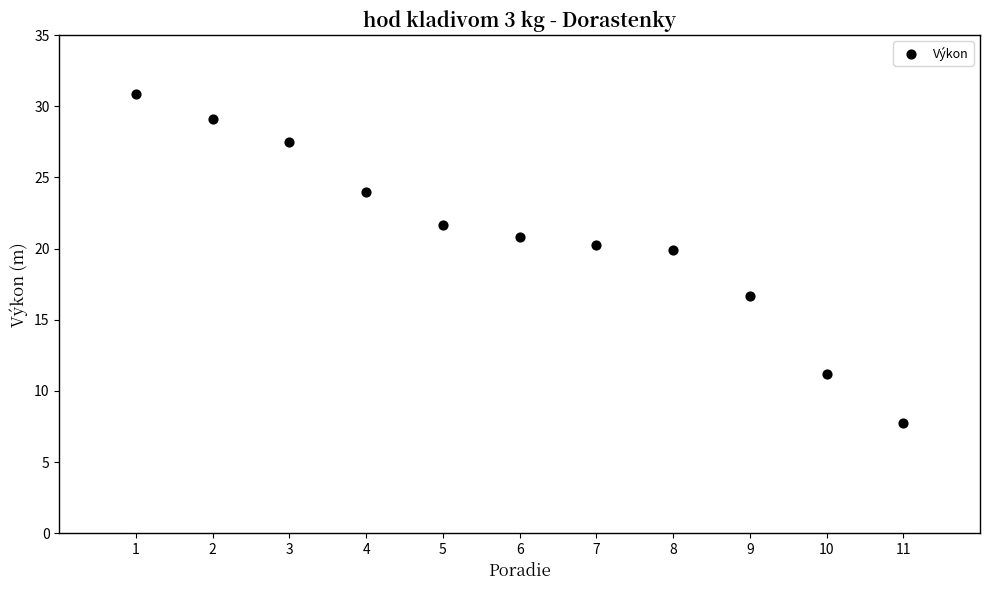

What is the range of X values (max minus min)?

10.0